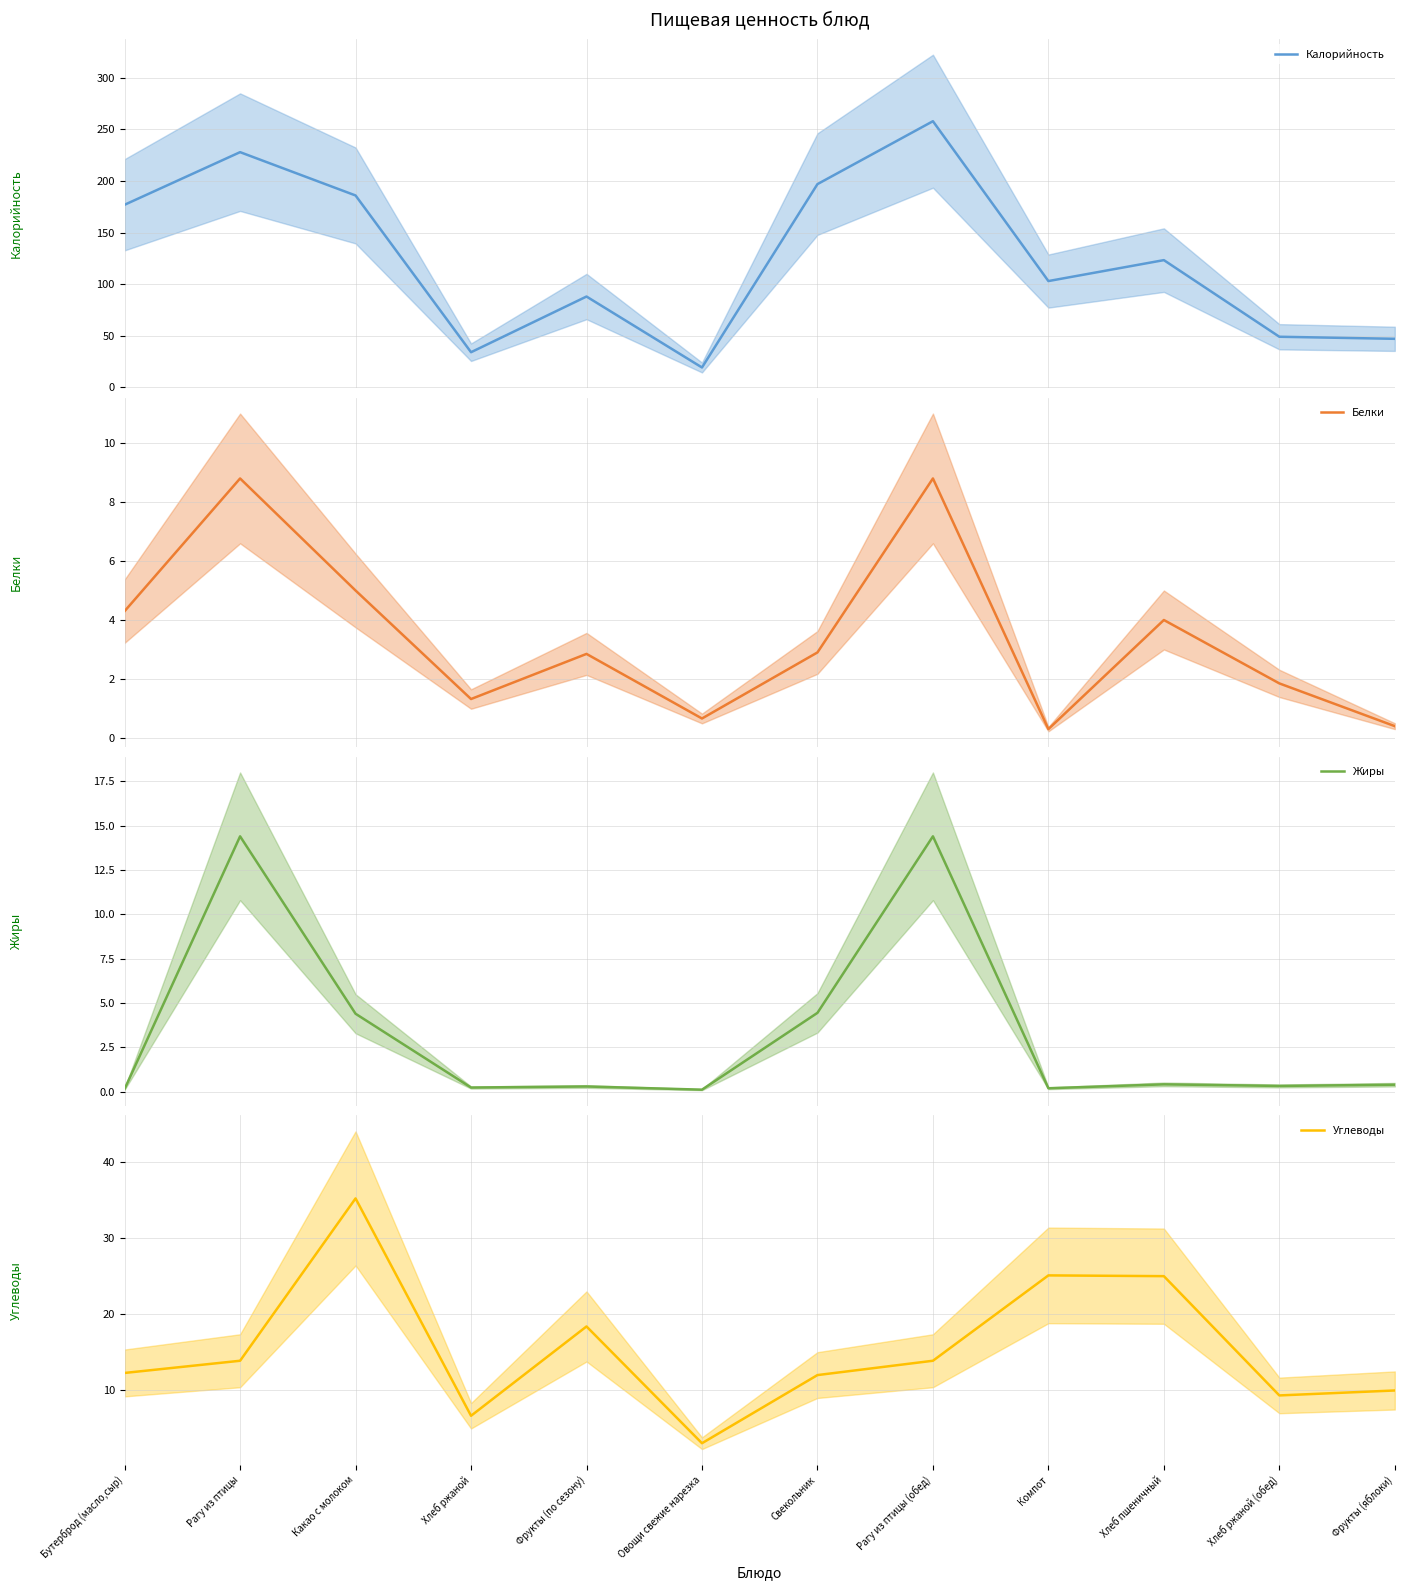

What is the sum of all Углеводы values?

184.9